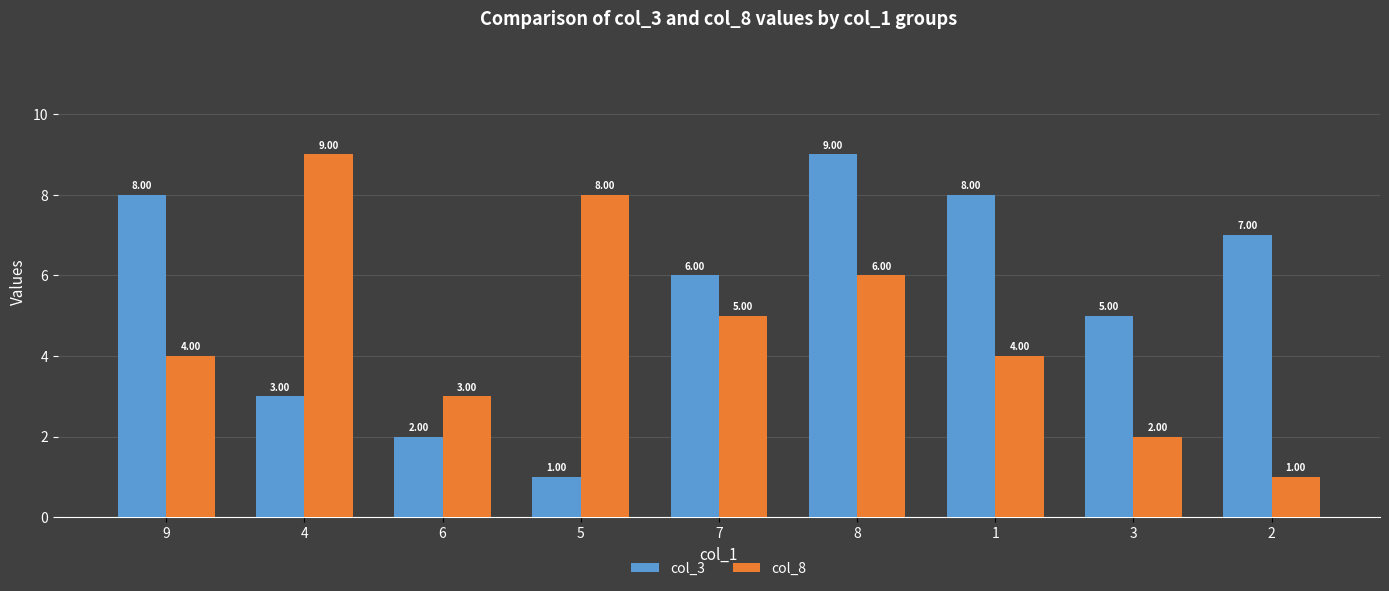

True or false: col_8 has a value of 4 at 1.

True